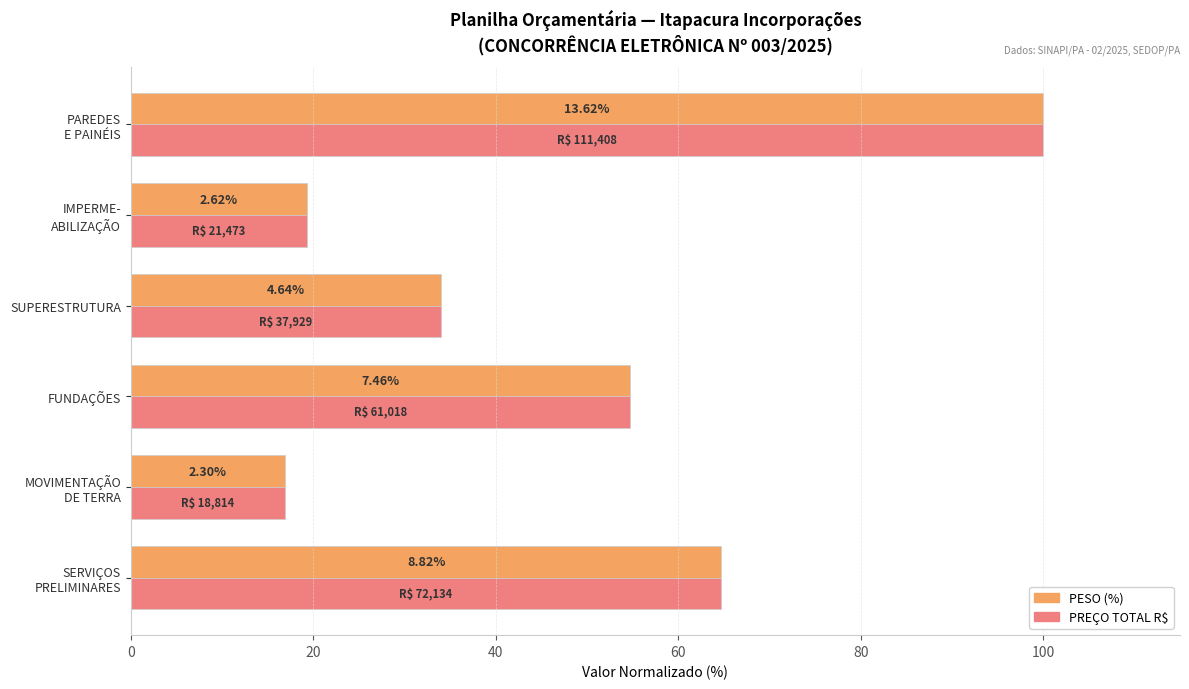

What is the average value of the PREÇO TOTAL R$ series?

48.3